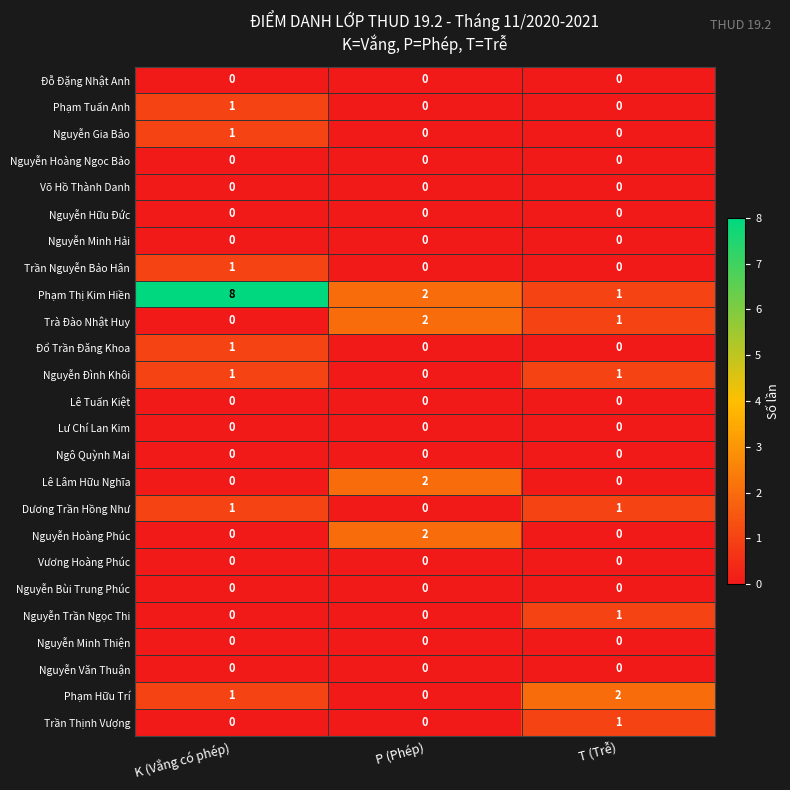

Which series has the widest spread of values?

Phạm Thị Kim Hiền